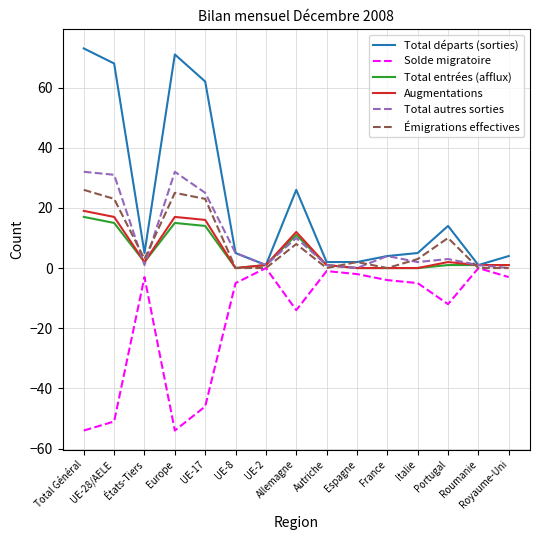

What is the smallest value displayed?

-54